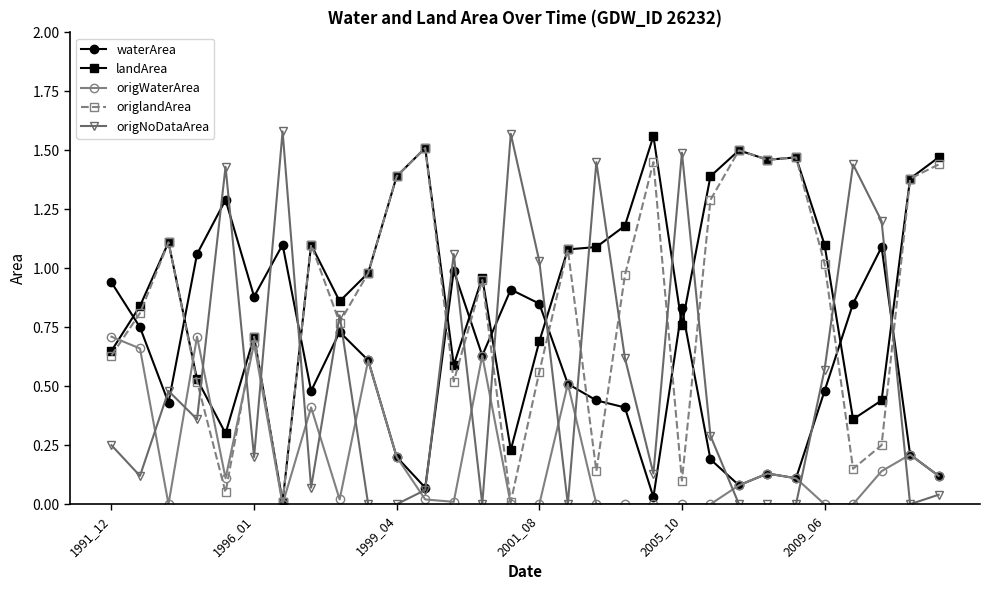

Which series has the largest total across all categories?

landArea